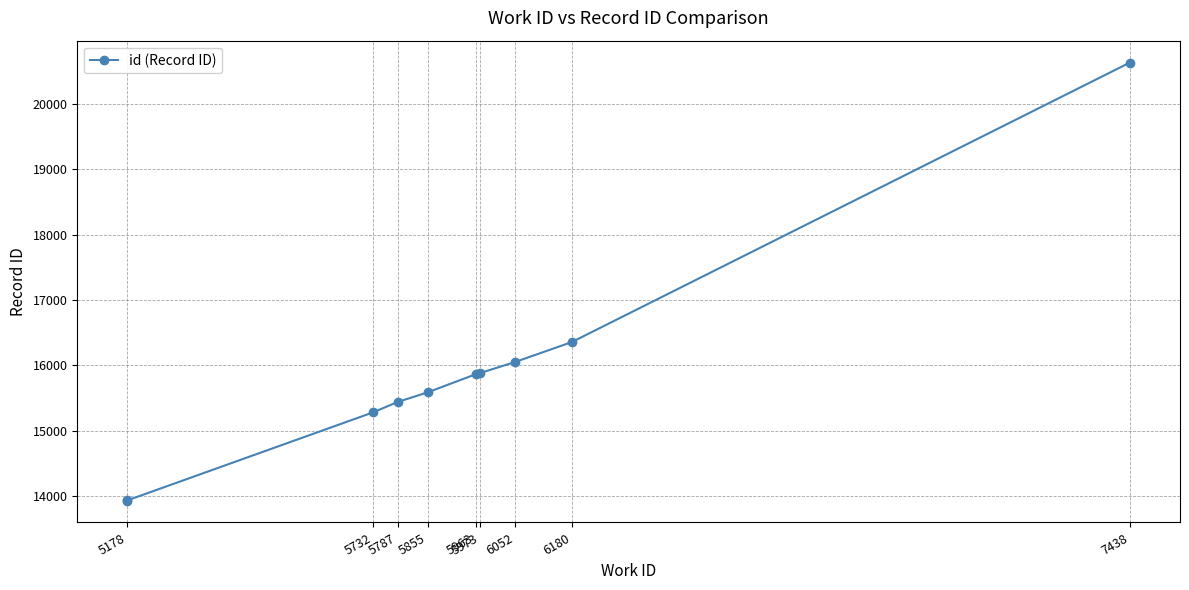

How many values are below 15863?

5